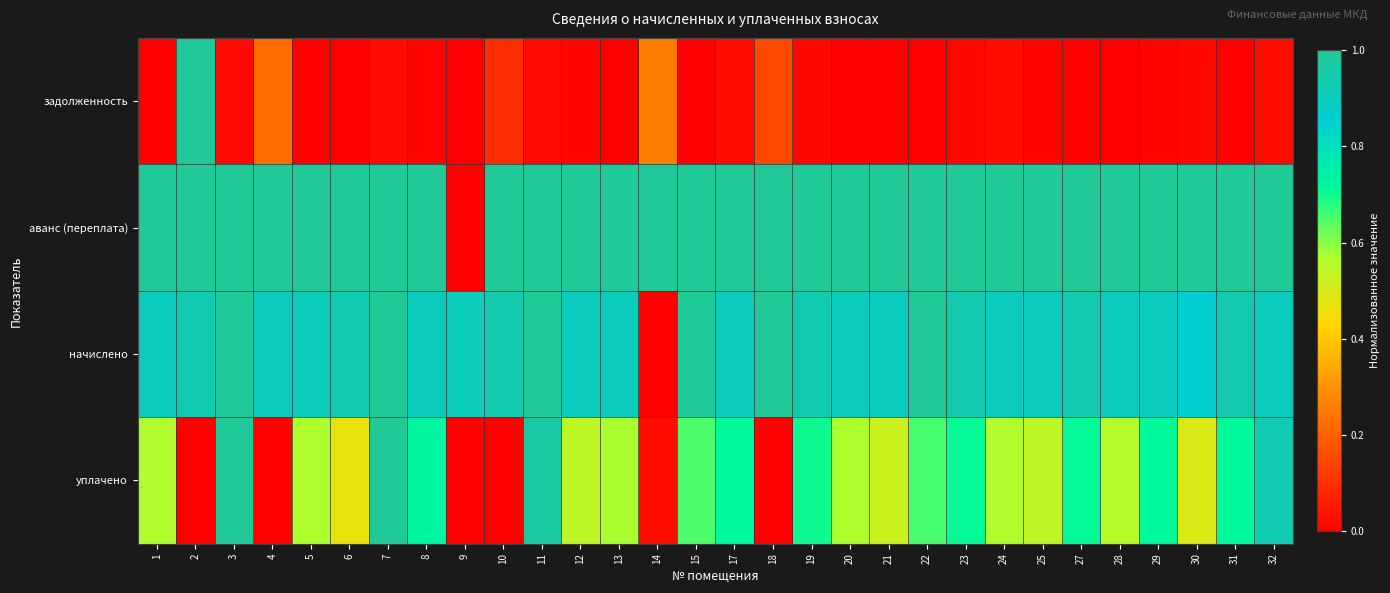

What is the spread (max minus min) of values at 31?

1.0